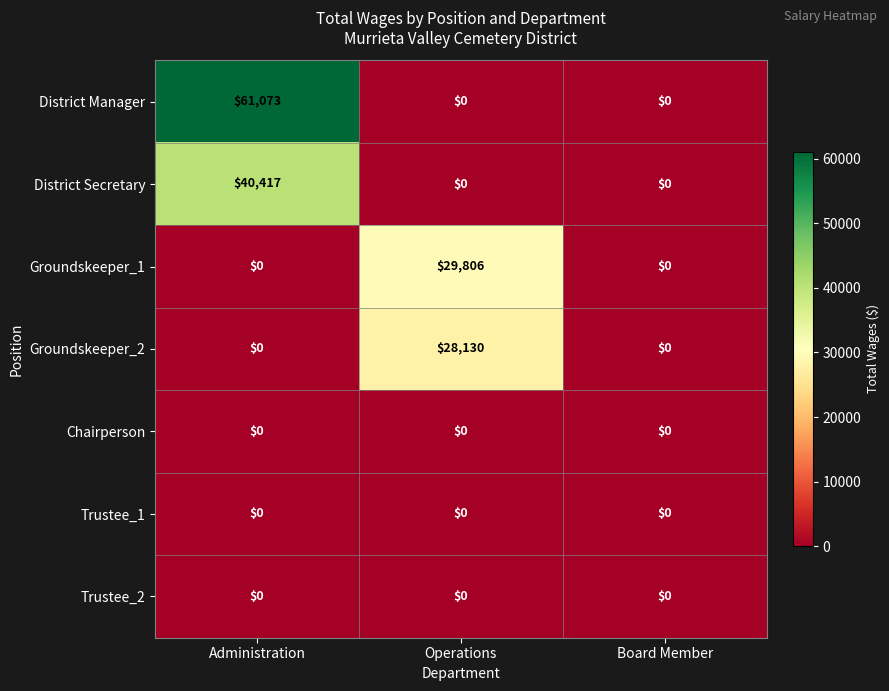

Which series has the widest spread of values?

District Manager